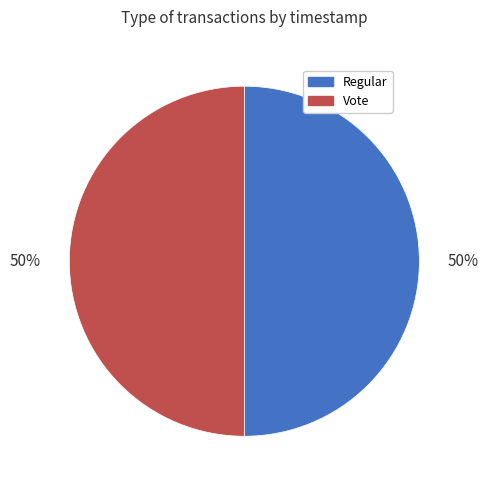

How many slices are in this pie chart?

2